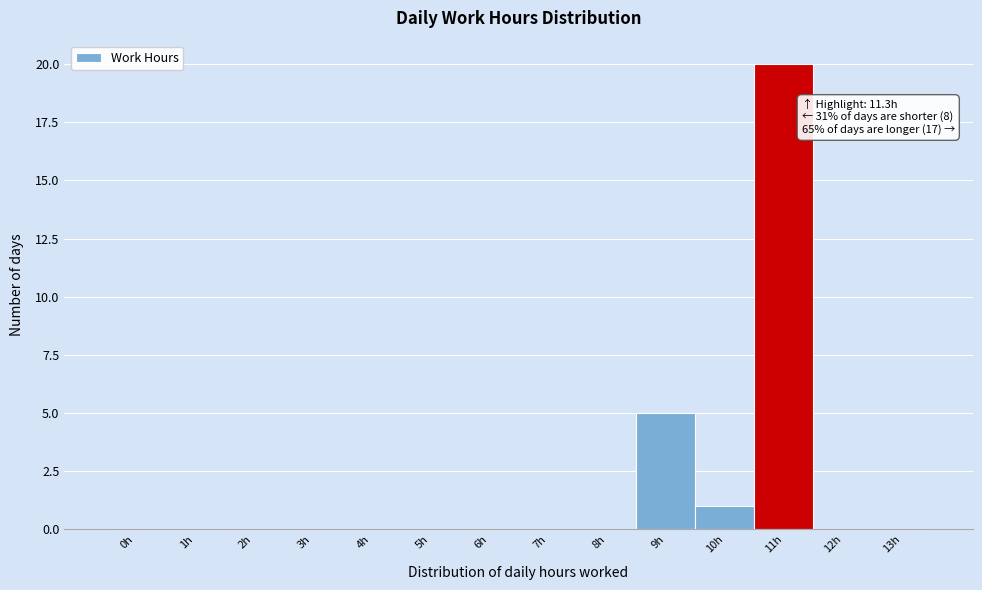

Reading left to right, list all the values displayed in this chart.

0h=0	1h=0	2h=0	3h=0	4h=0	5h=0	6h=0	7h=0	8h=0	9h=5	10h=1	11h=20	12h=0	13h=0